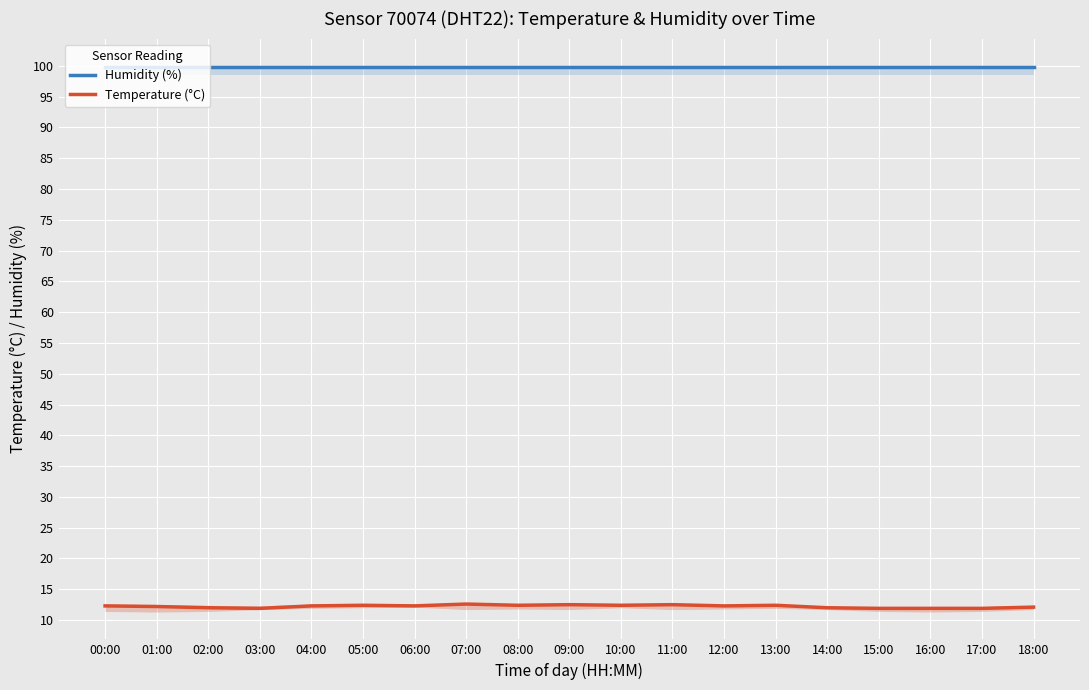

At which label is Humidity (%) closest to 99?

00:00